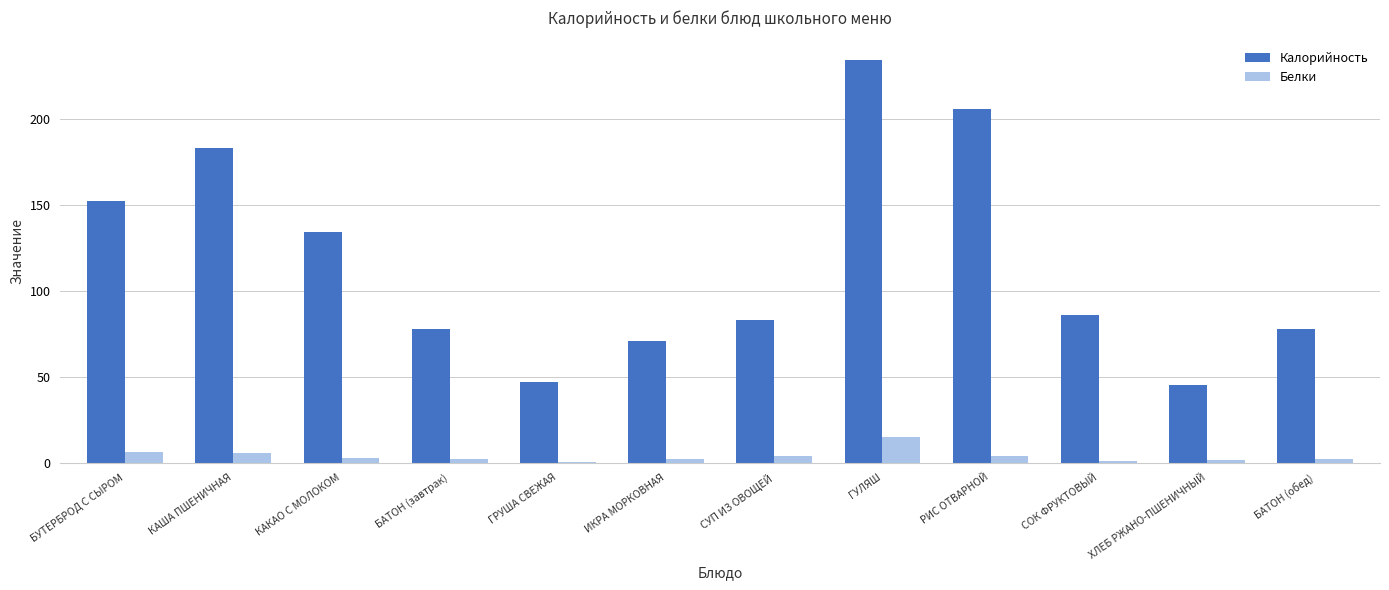

The value of Калорийность at ГУЛЯШ is 320.3. True or false?

False